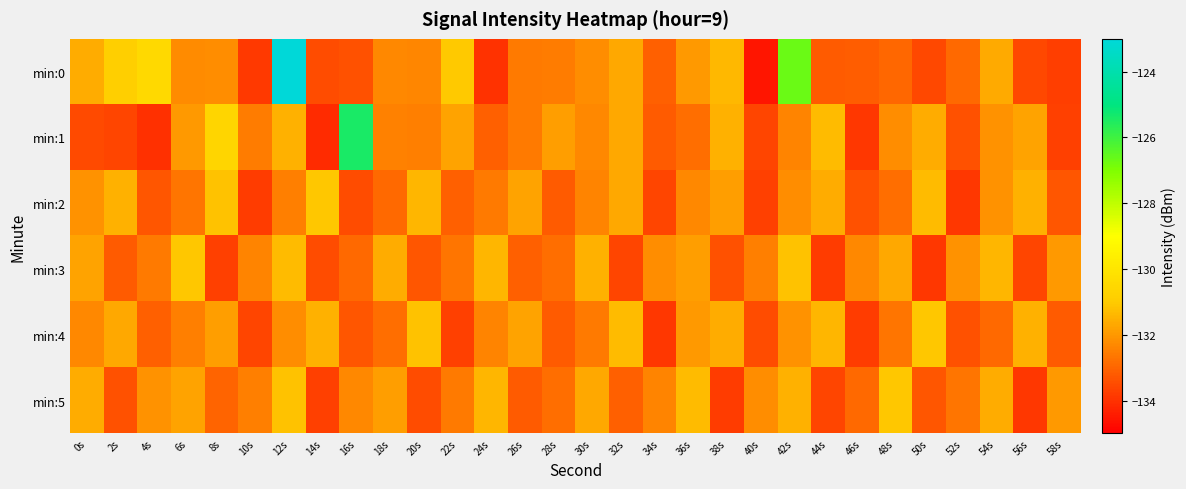

Count the number of categories in the chart.

30